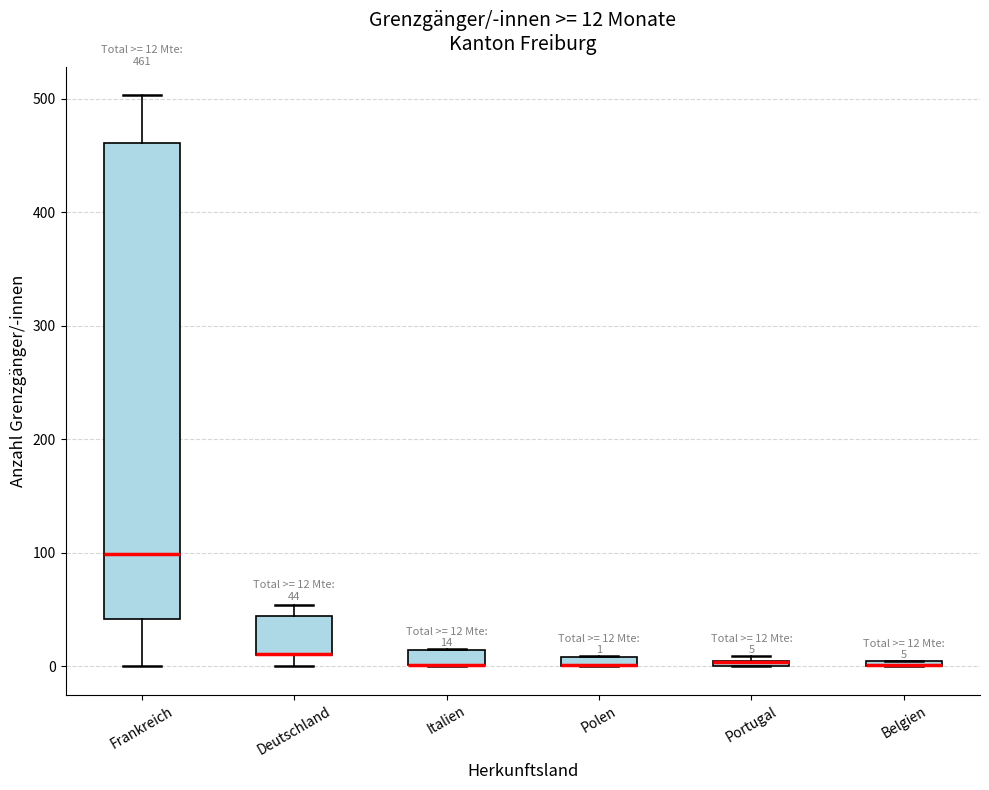

Which box is the tallest, from its lower edge to its upper edge?

Frankreich